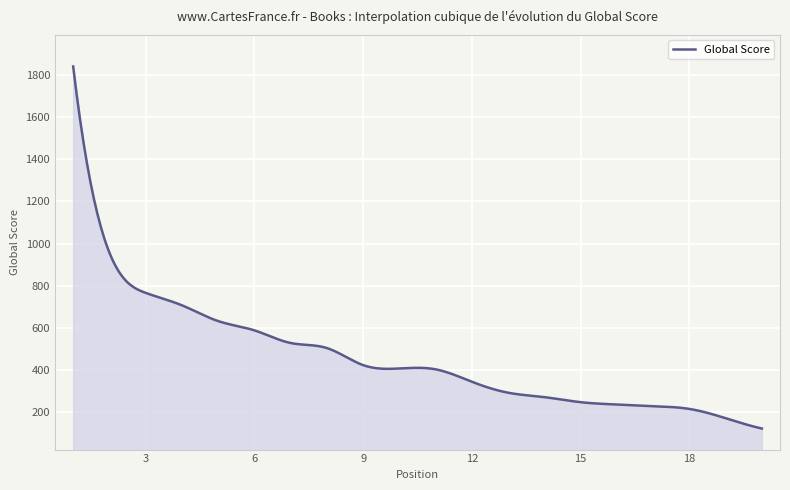

What is the maximum value shown in the chart?

1841.0